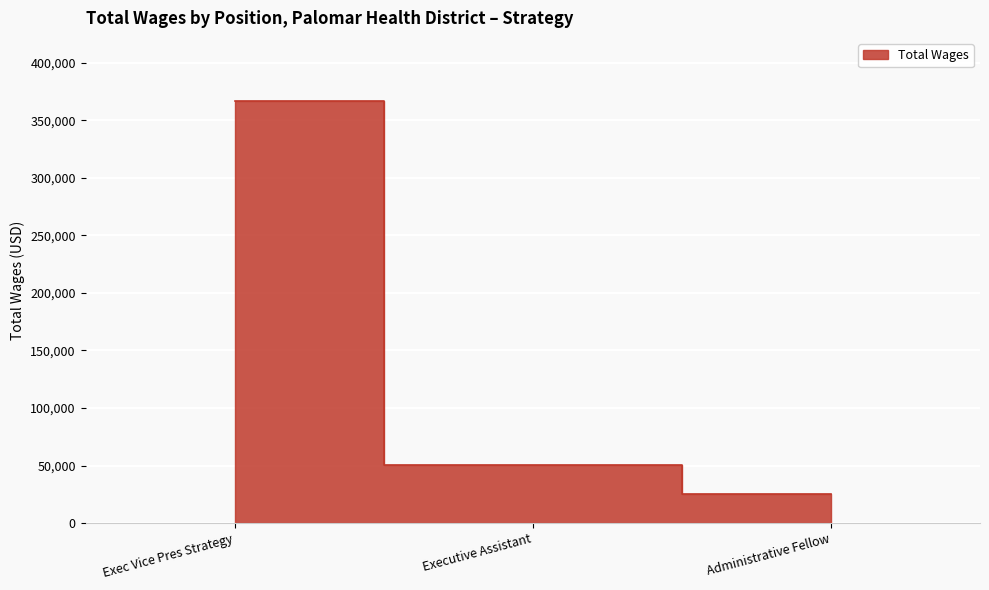

Reading right to left, transcribe all the data shown in this chart.

Administrative Fellow=25677	Executive Assistant=50407	Exec Vice Pres Strategy=366498